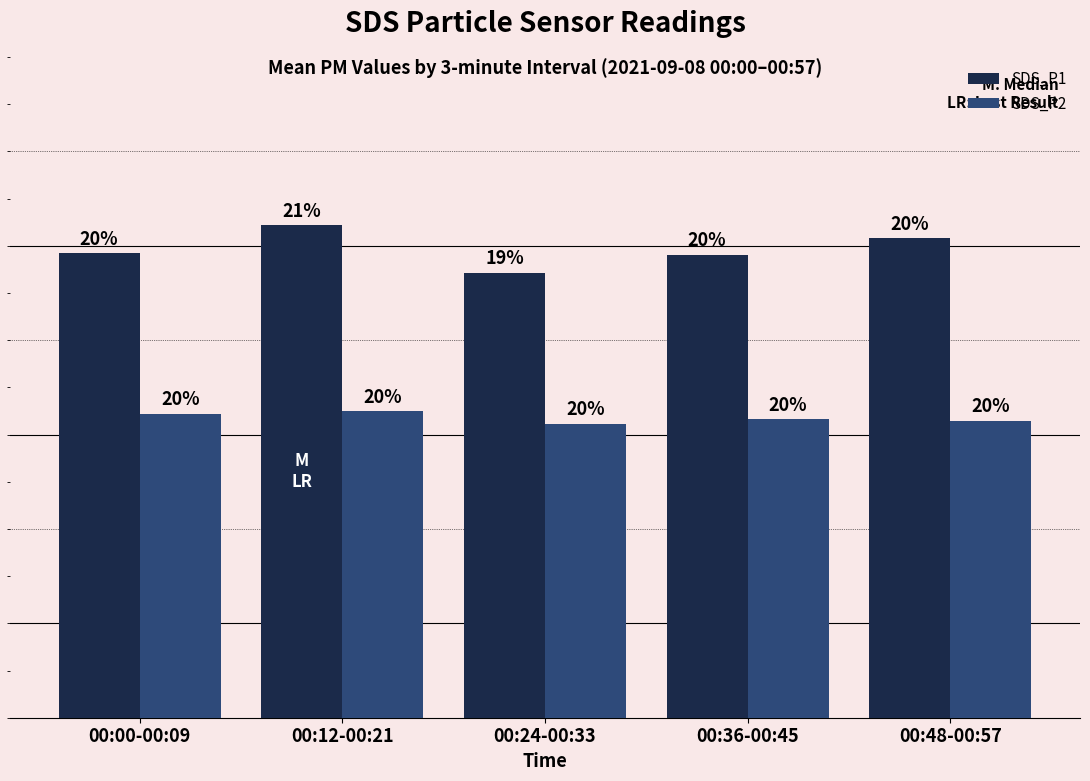

Does the chart contain any negative values?

No